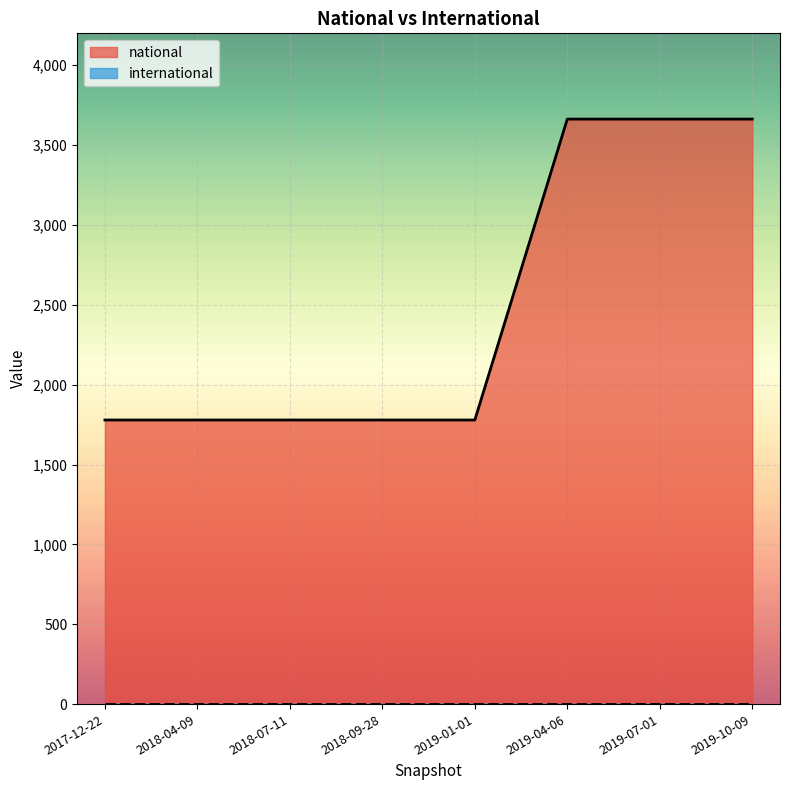

Where is the data nearest to the value 2721?

2017-12-22